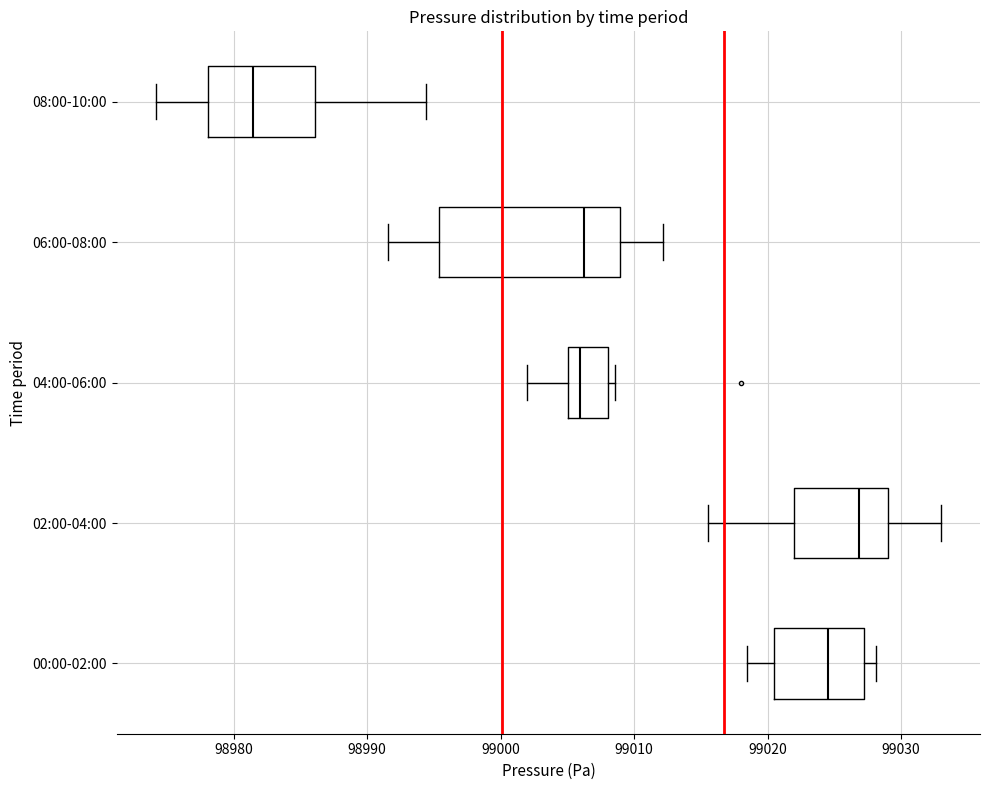

Reading bottom to top, transcribe this box plot: for each box, give where its median line is, the range the box spans, and where its two whiskers end, as read against the x-axis. The values are not printed on the chart, so give them approximately, as read against the axis.

00:00-02:00: median 99025, box 99020 to 99027, whiskers 99018 to 99028
02:00-04:00: median 99027, box 99022 to 99029, whiskers 99016 to 99033
04:00-06:00: median 99006, box 99005 to 99008, whiskers 99002 to 99009
06:00-08:00: median 99006, box 98995 to 99009, whiskers 98992 to 99012
08:00-10:00: median 98981, box 98978 to 98986, whiskers 98974 to 98994